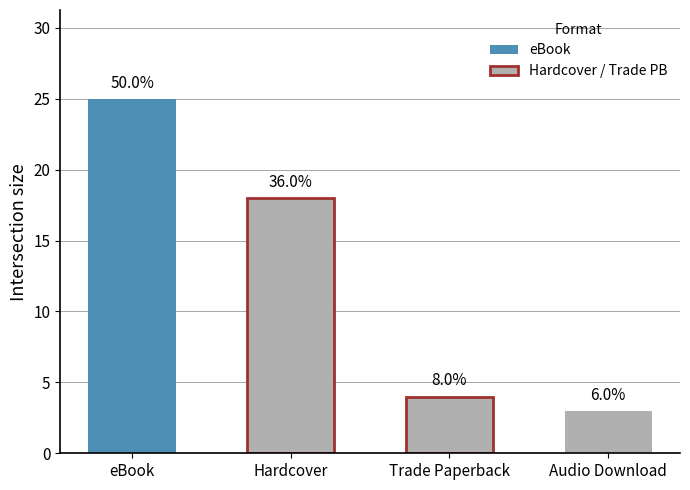

Between Hardcover and Trade Paperback, which is larger?

Hardcover